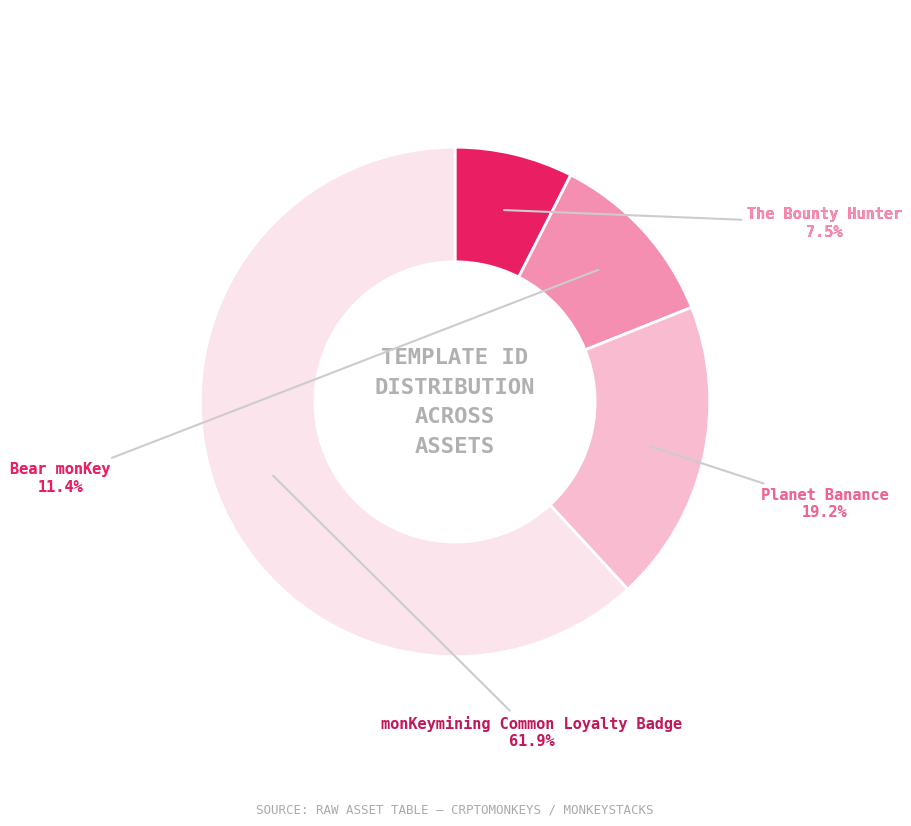

Which has a higher value, monKeymining Common
Loyalty Badge (349523) or Planet Banance
(108484)?

monKeymining Common
Loyalty Badge (349523)